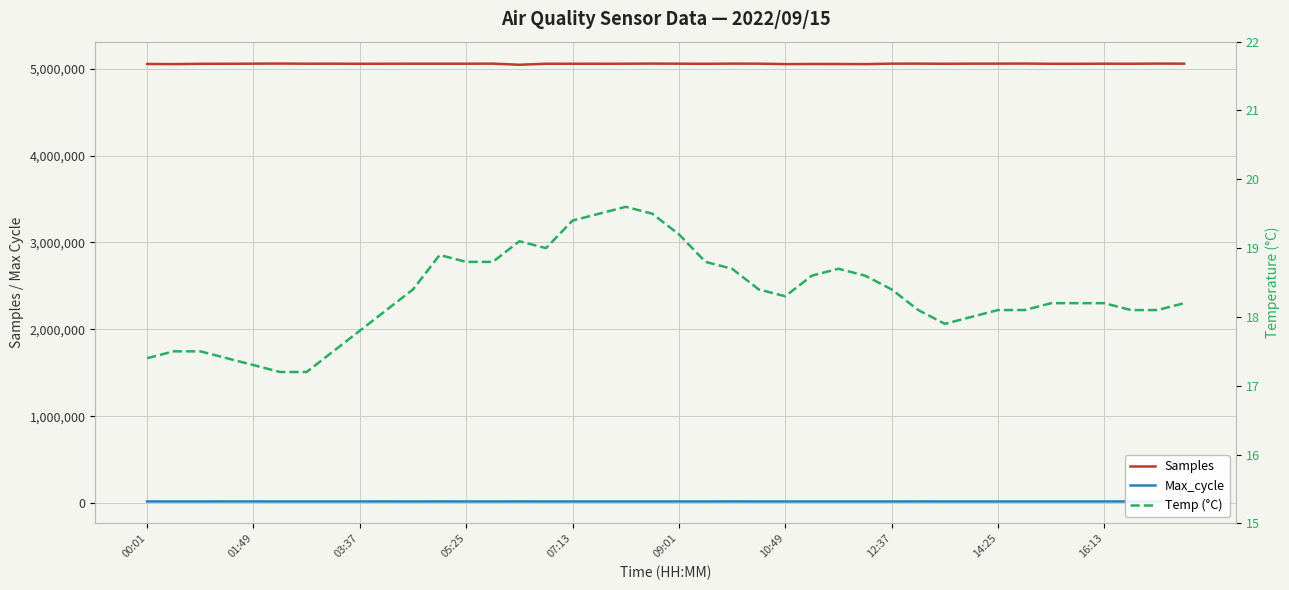

What is the lowest value of the Samples series?

5044063